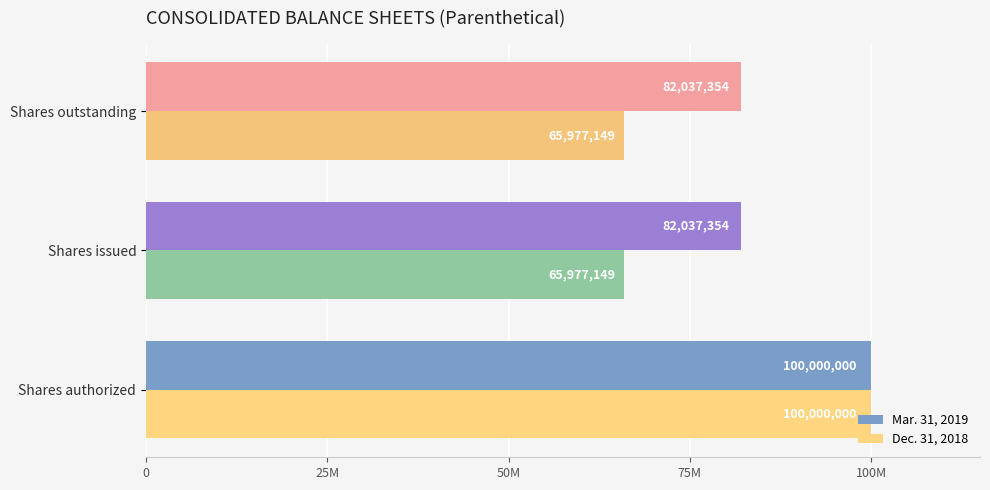

What are all the series names shown in the legend?

Mar. 31, 2019, Dec. 31, 2018